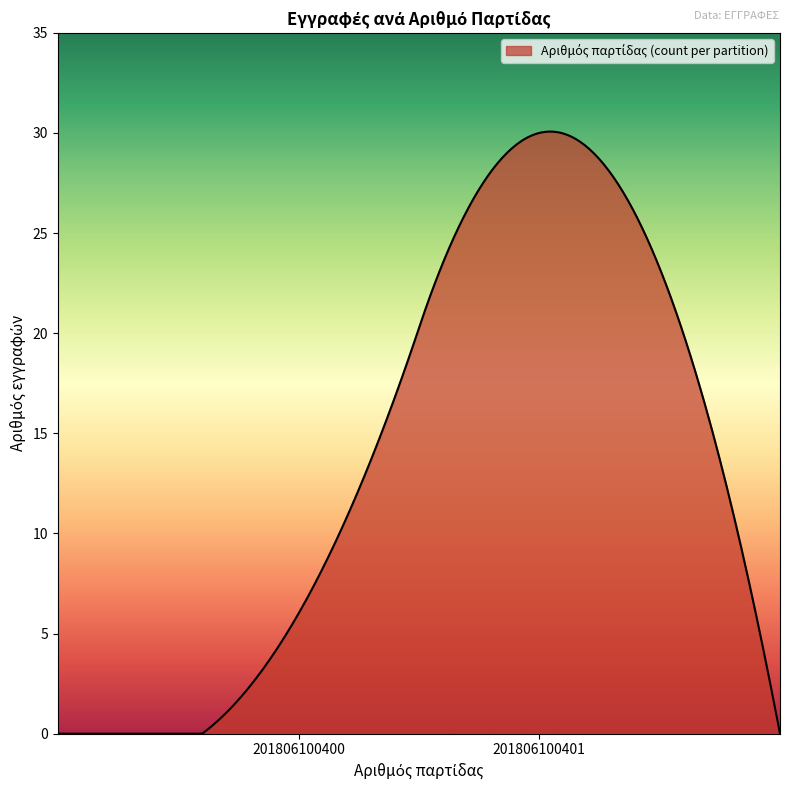

What is the difference between the maximum and minimum values?

30.1